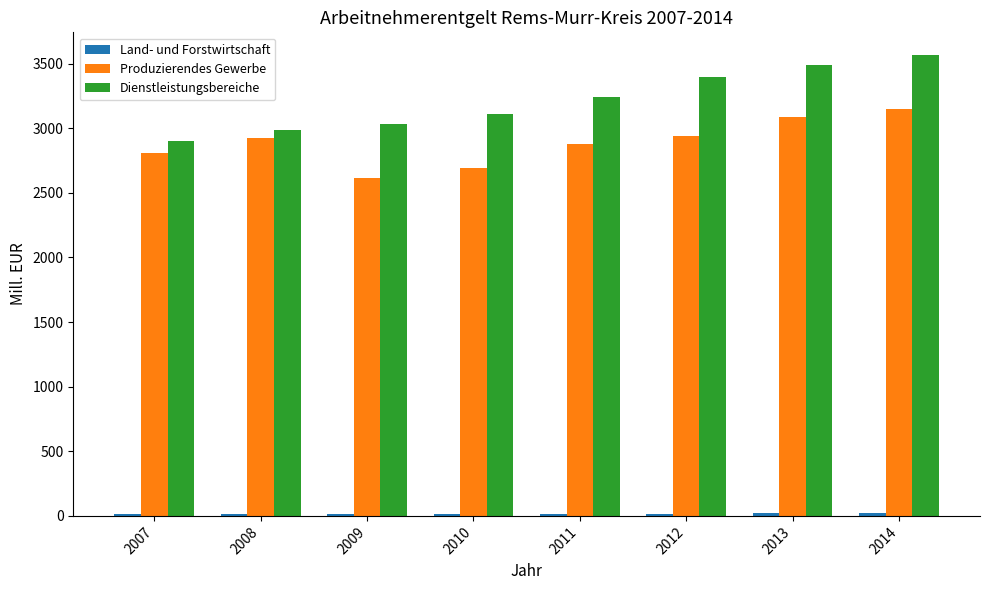

What is the difference between the second highest and minimum values in the Produzierendes Gewerbe series?

471.7